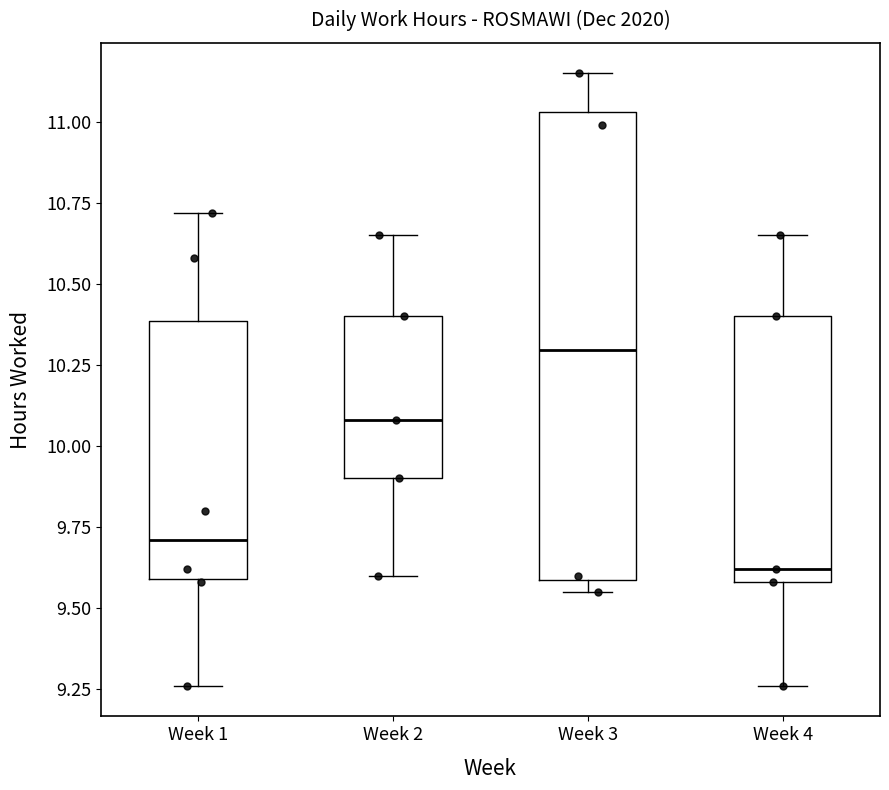

Comparing the boxes themselves (not the whiskers), which one is the tallest?

Week 3